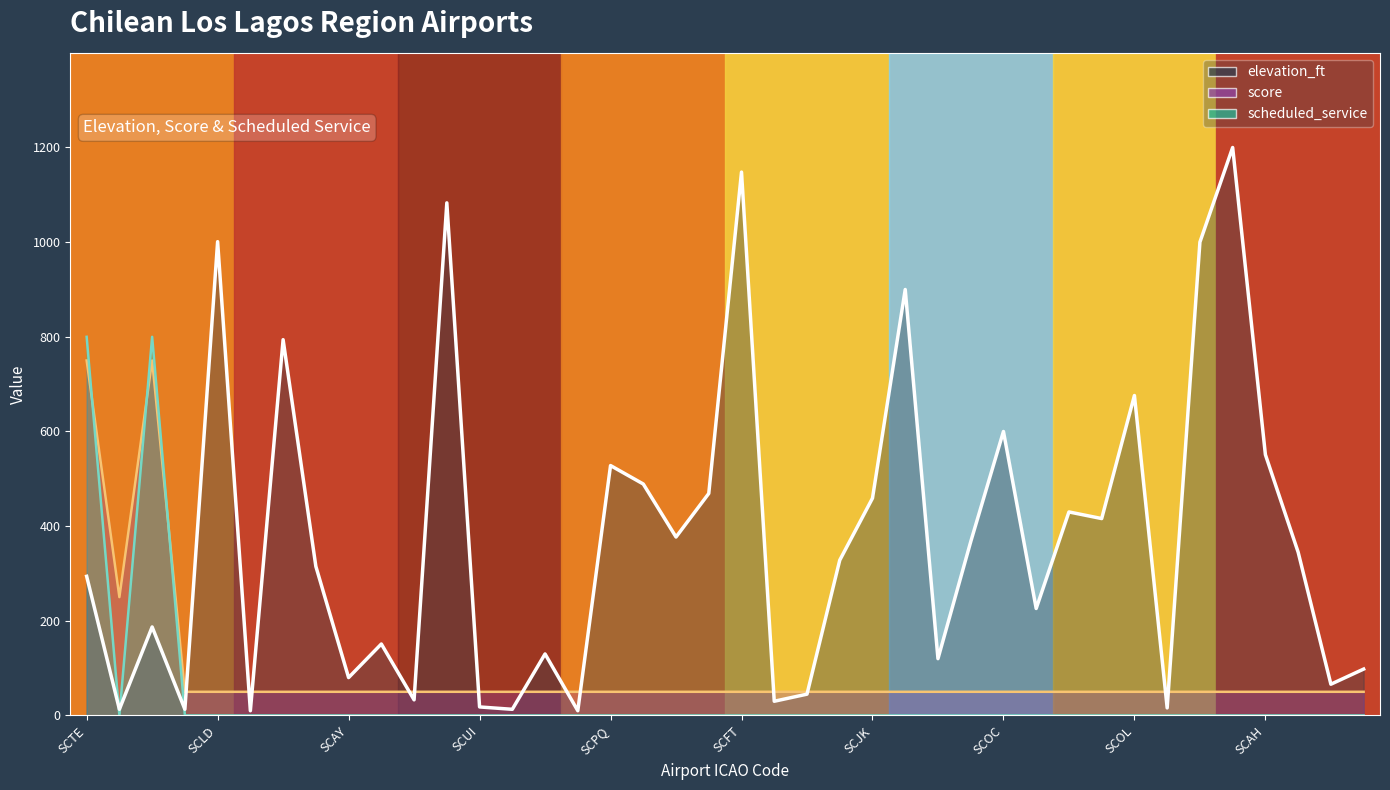

What are all the series names shown in the legend?

elevation_ft line, score line, scheduled_service line